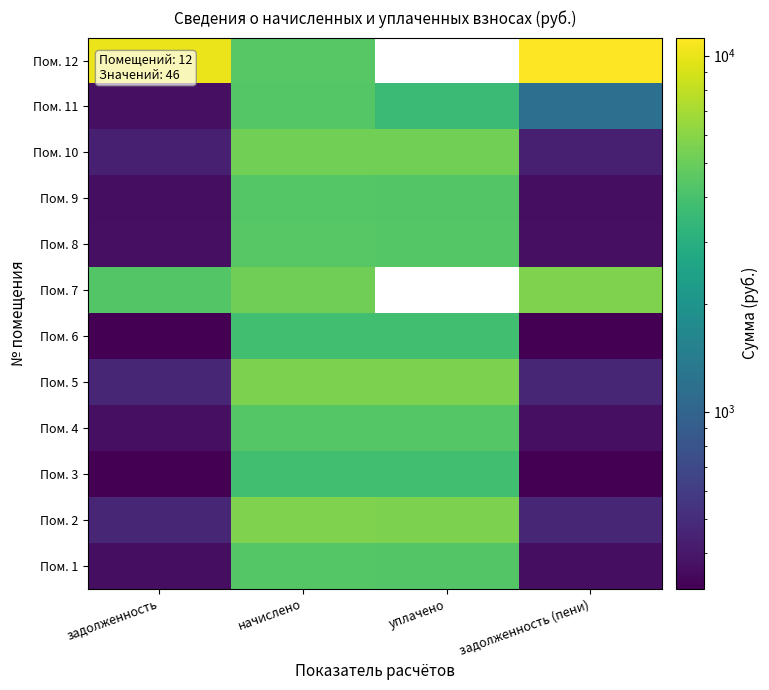

Which category has the lowest value in the Пом. 3 series?

задолженность